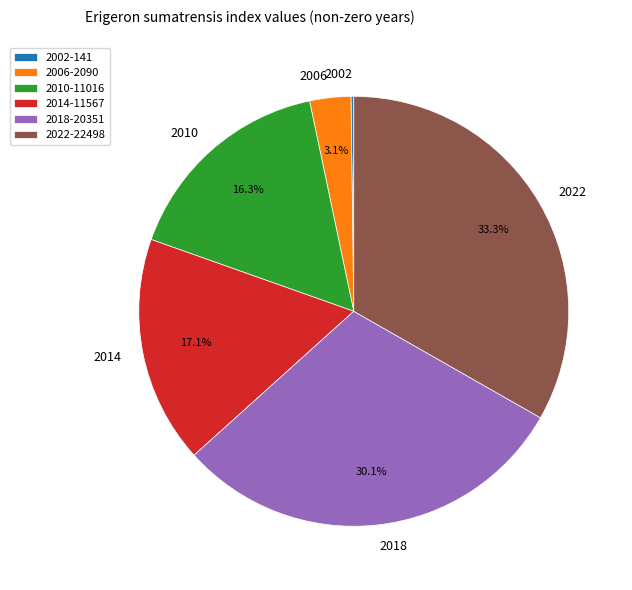

Does 2018 represent more than half of the total?

No